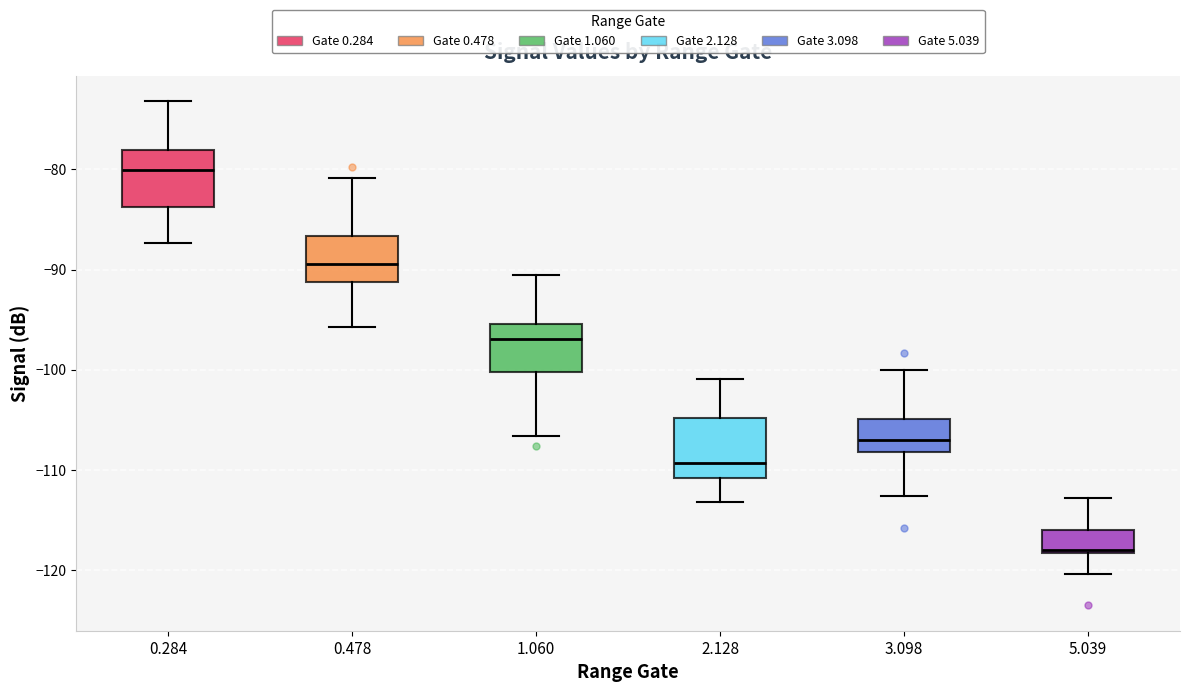

Reading left to right, transcribe this box plot: for each box, give where its median line is, the range the box spans, and where its two whiskers end, as read against the y-axis. The values are not printed on the chart, so give them approximately, as read against the axis.

0.284: median -80, box -84 to -78, whiskers -87 to -73
0.478: median -89, box -91 to -87, whiskers -96 to -81
1.060: median -97, box -100 to -95, whiskers -107 to -90
2.128: median -109, box -111 to -105, whiskers -113 to -101
3.098: median -107, box -108 to -105, whiskers -113 to -100
5.039: median -118, box -118 to -116, whiskers -120 to -113